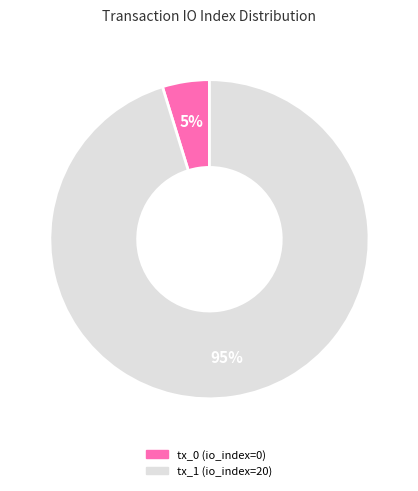

Which category has the biggest portion of the pie?

tx_1 (io_index=20)